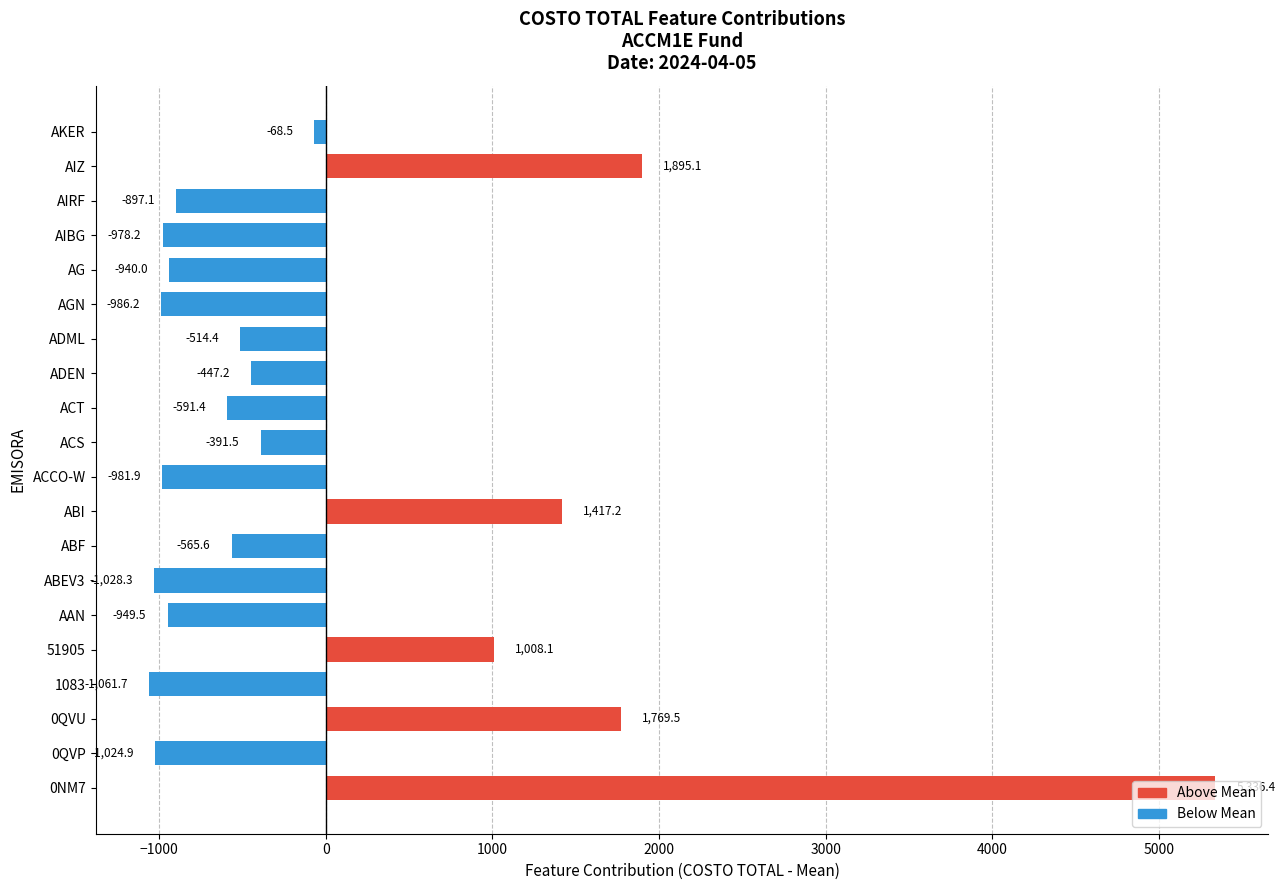

Which category has the highest value across all series?

0NM7